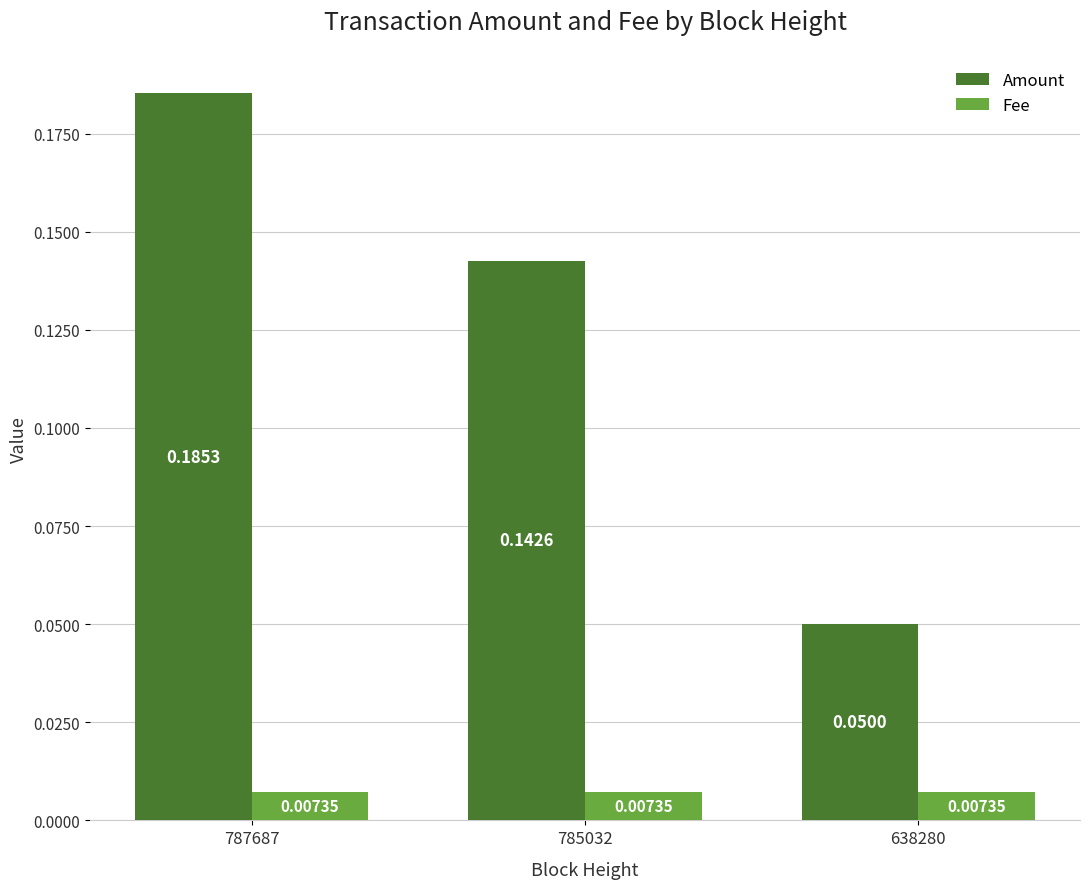

List the series in order of their overall mean, highest first.

Amount, Fee